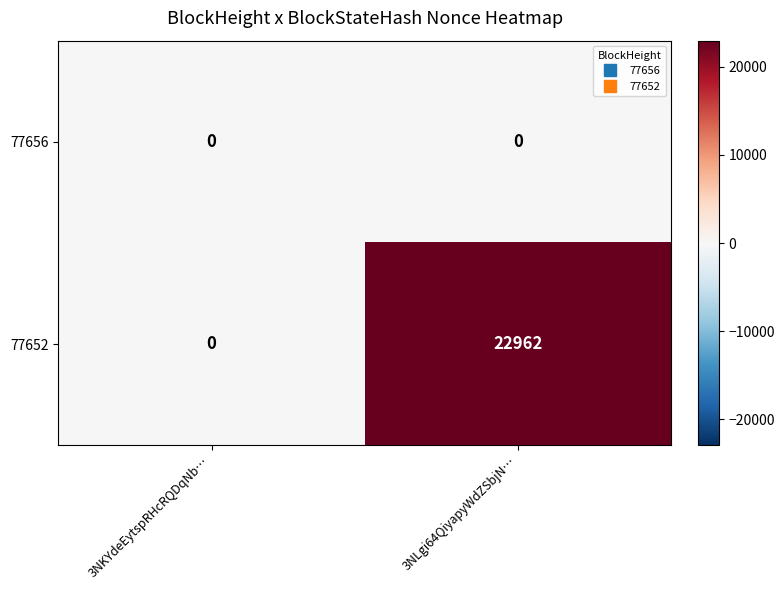

Reading left to right, transcribe all the data shown in this chart.

77656: 0	0
77652: 0	22962